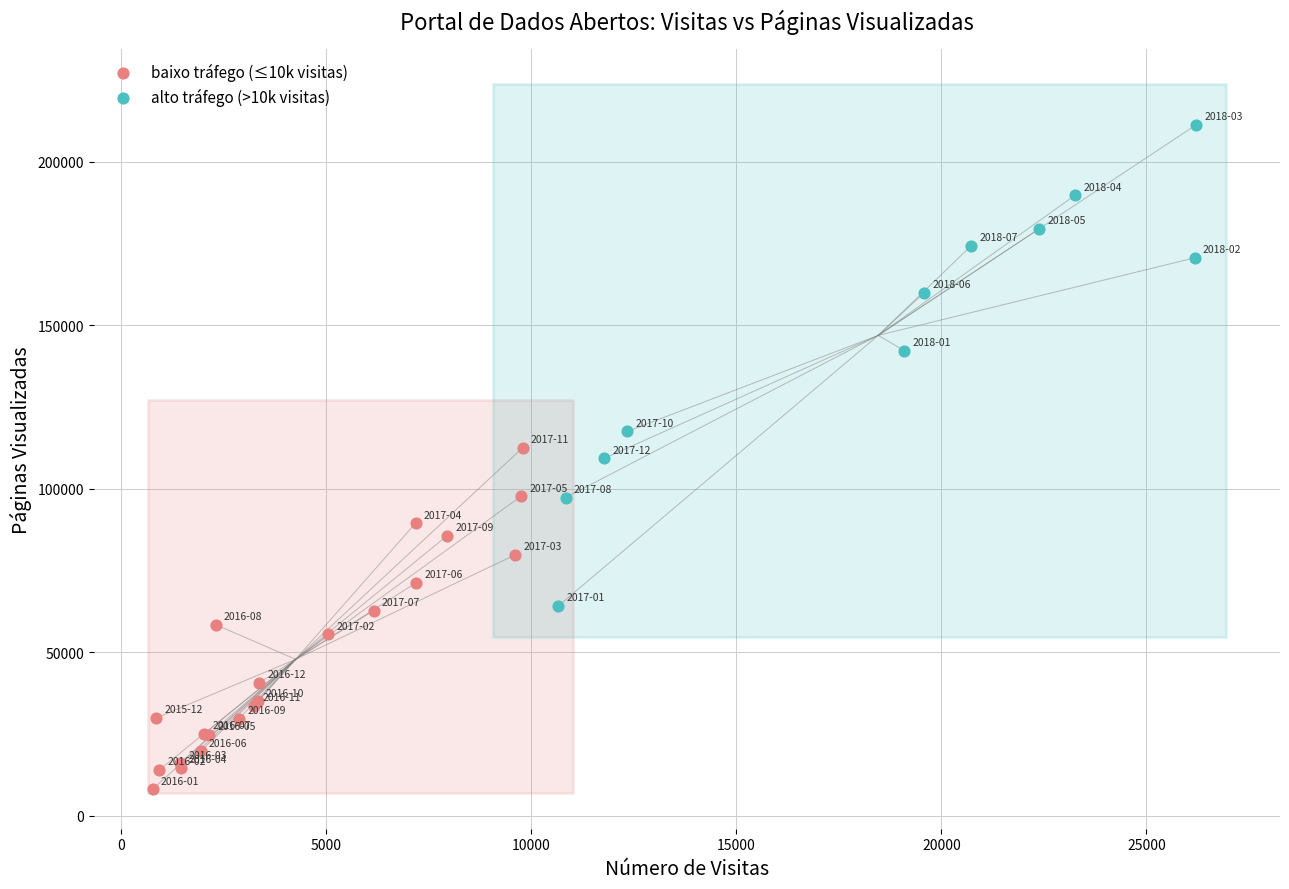

Which series contains the lowest Y value?

baixo tráfego (≤10k visitas)